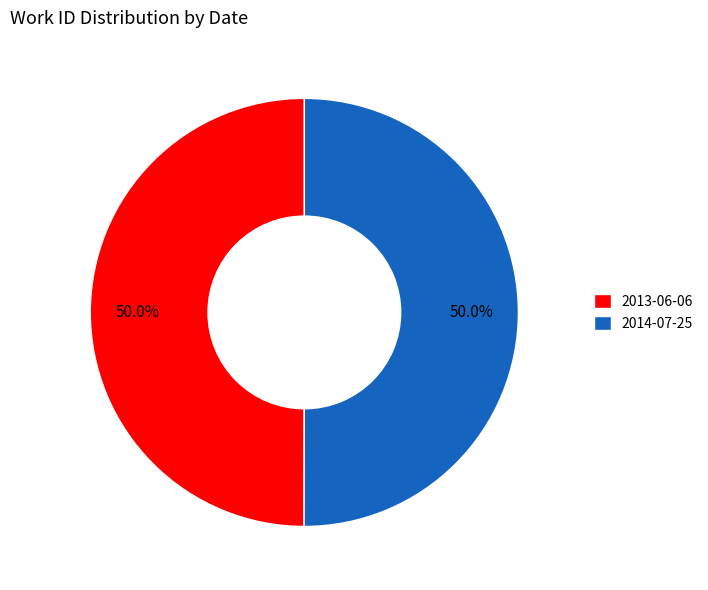

The 2014-07-25 slice represents 50% of the pie. True or false?

True